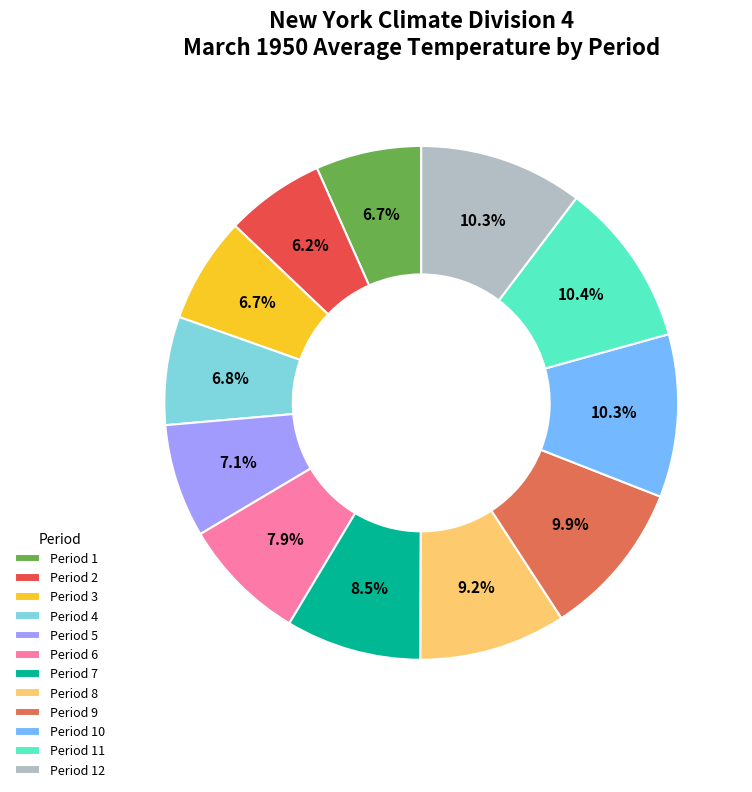

Which slice is the largest?

Period 11